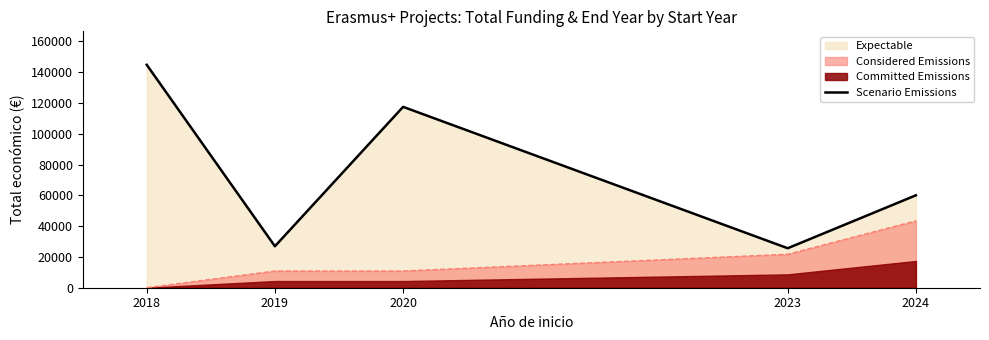

Which label corresponds to the smallest value in the chart?

2023